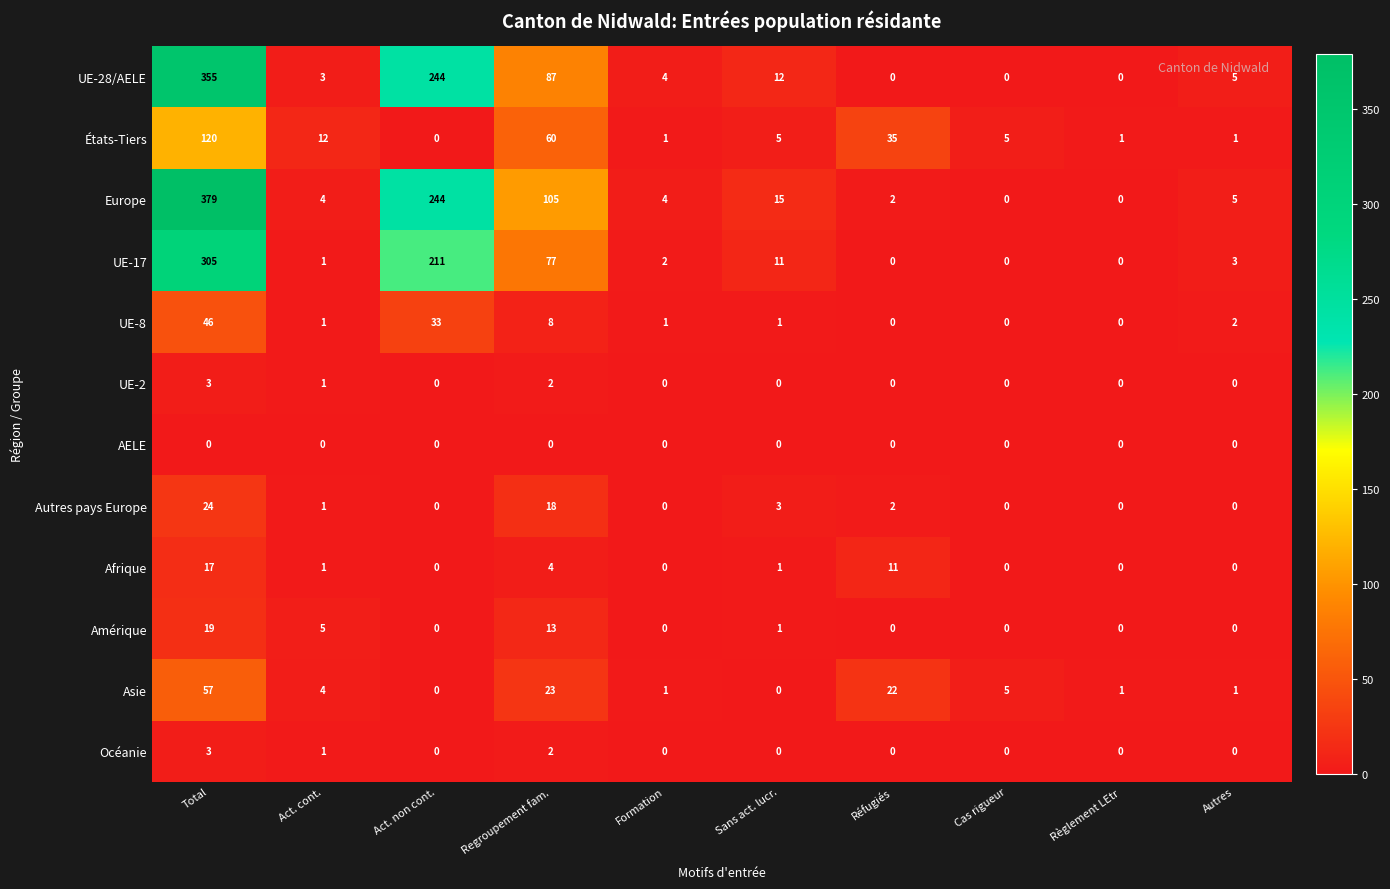

What is the total value across all series at Regroupement fam.?

399